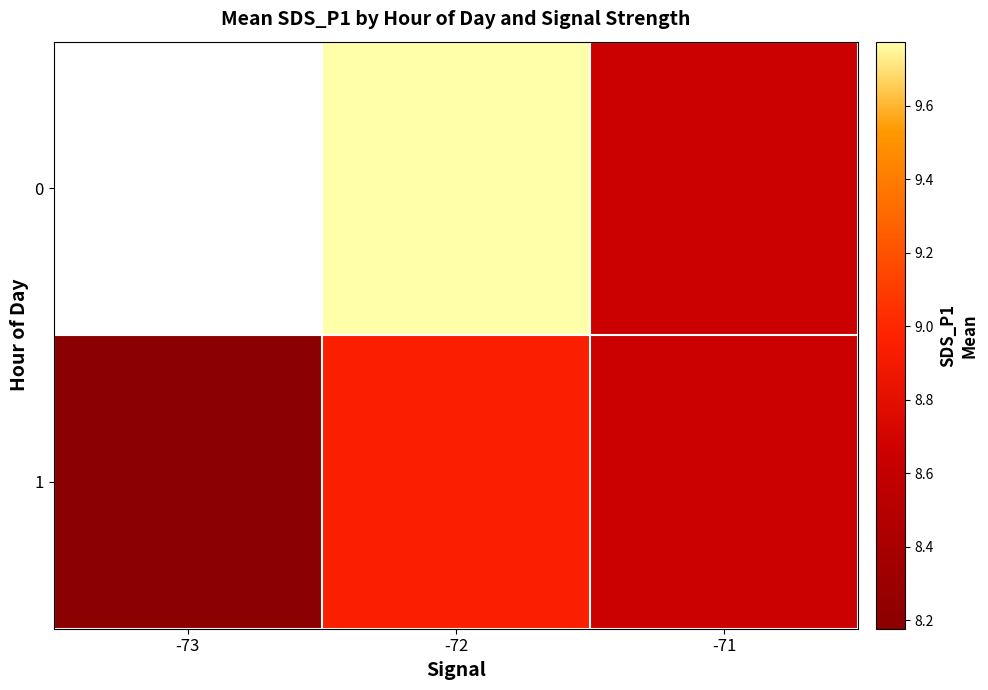

Is the value of 1 at -73 greater than the value of 0 at -71?

No